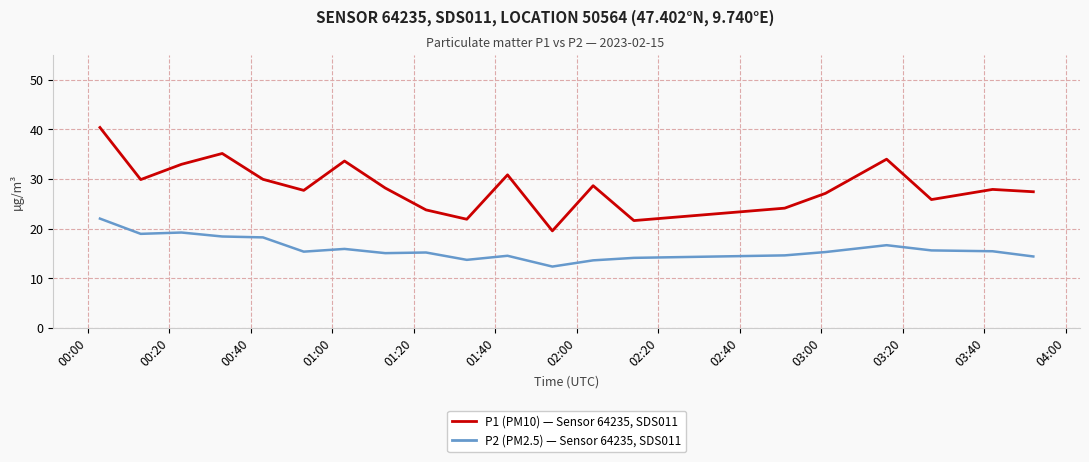

What is the greatest value displayed?

40.4